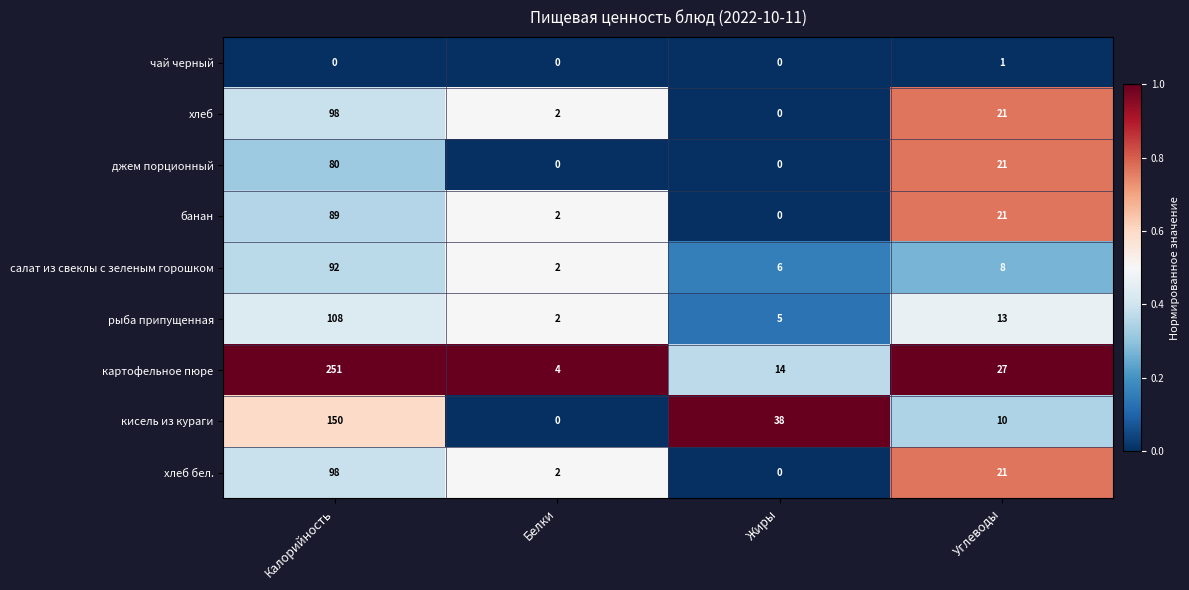

Which series has the widest spread of values?

картофельное пюре